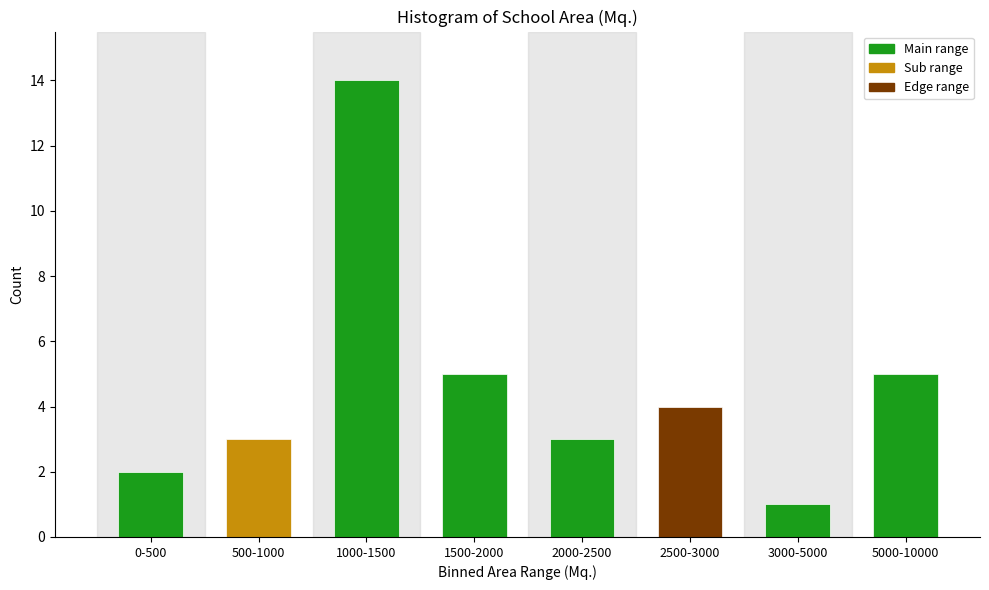

Reading right to left, extract all data points from this chart.

5000-10000=5	3000-5000=1	2500-3000=4	2000-2500=3	1500-2000=5	1000-1500=14	500-1000=3	0-500=2